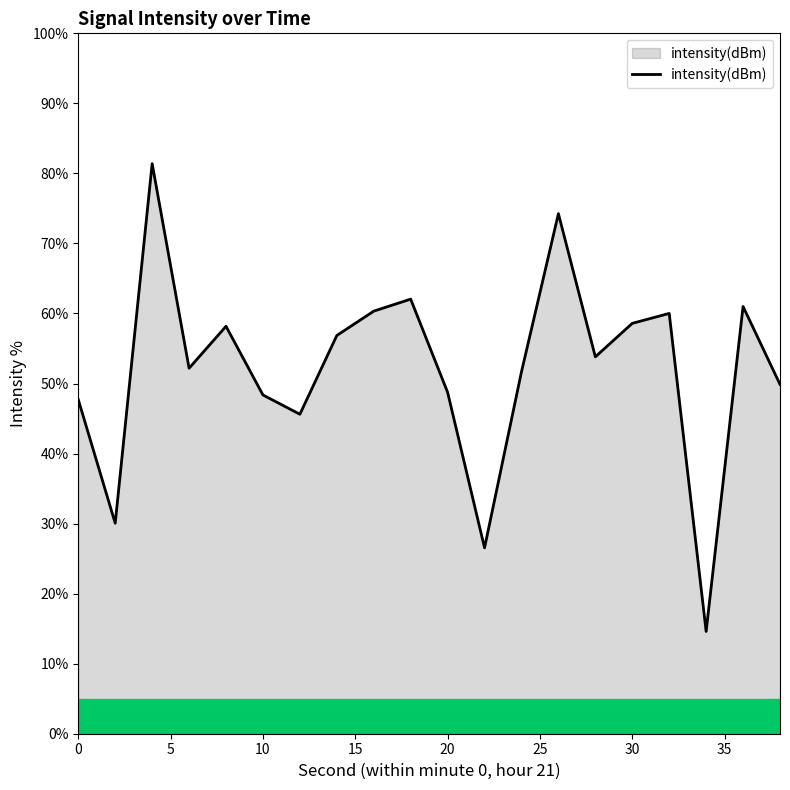

What is the difference between the maximum and minimum values?

66.8